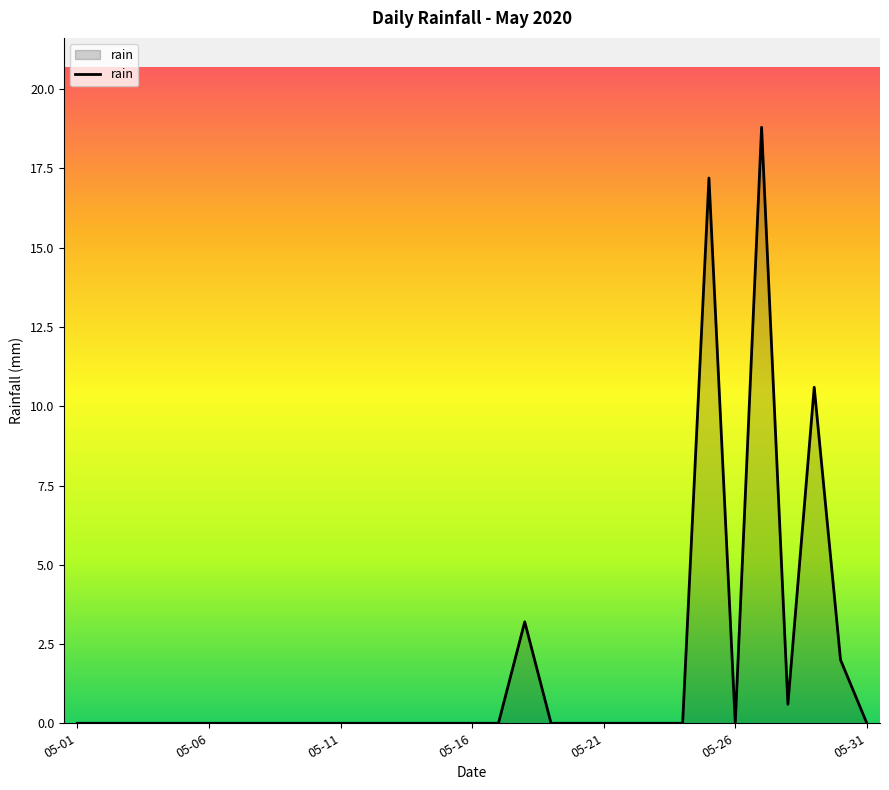

Reading right to left, what are all the values shown in this chart?

0.0	2.0	10.6	0.6	18.8	0.0	17.2	0.0	0.0	0.0	0.0	0.0	0.0	3.2	0.0	0.0	0.0	0.0	0.0	0.0	0.0	0.0	0.0	0.0	0.0	0.0	0.0	0.0	0.0	0.0	0.0